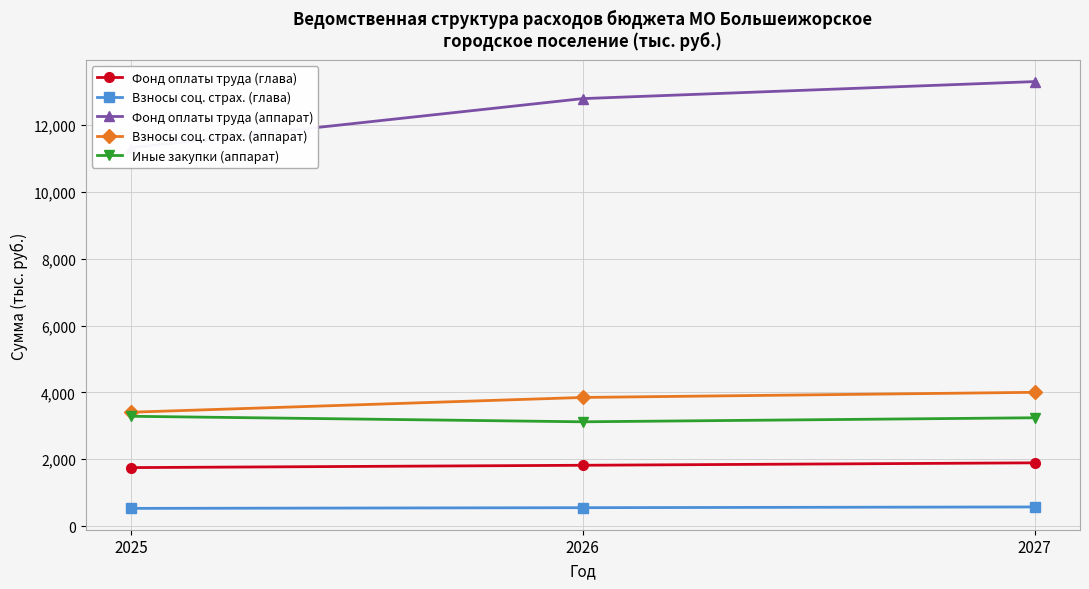

How many categories are shown in the chart?

3